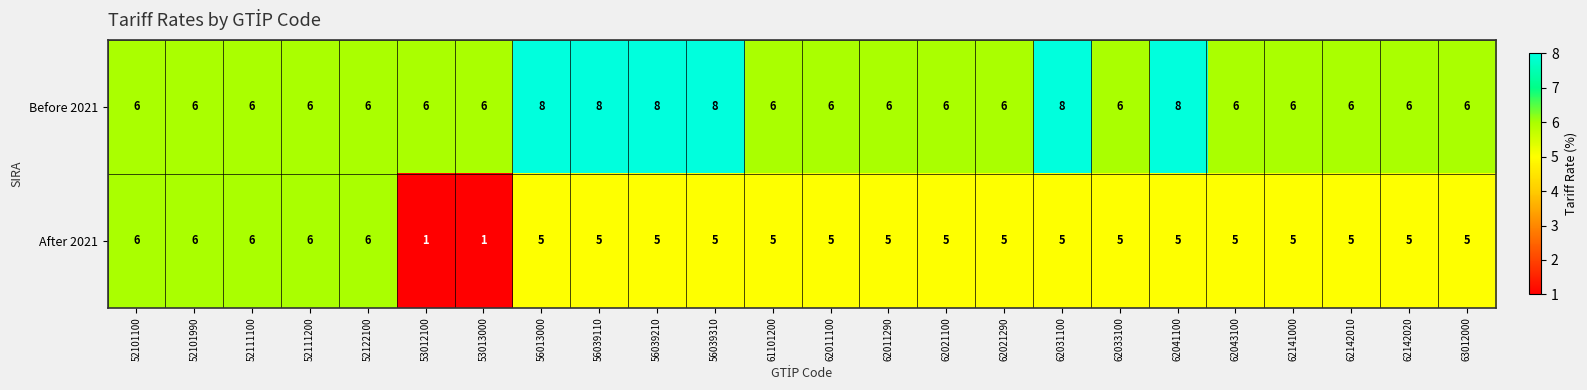

What is the total value across all series at 53013000?

7